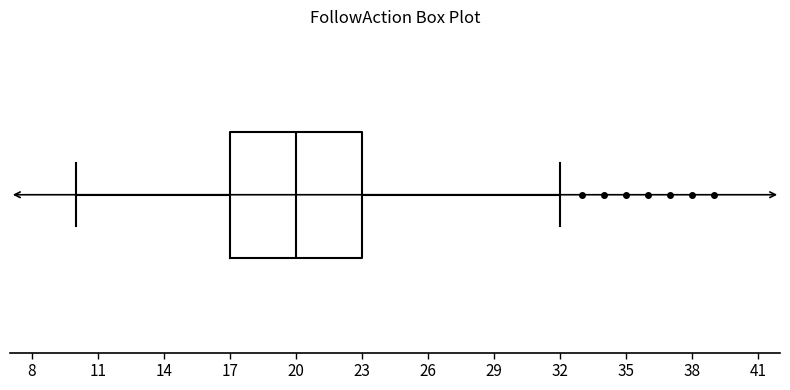

Read this box plot against the x-axis: the position of the median line, the range covered by the box, and the ends of both whiskers. The values are not printed on the chart, so give them approximately, as read against the axis.

median 20, box 17 to 23, whiskers 10 to 32